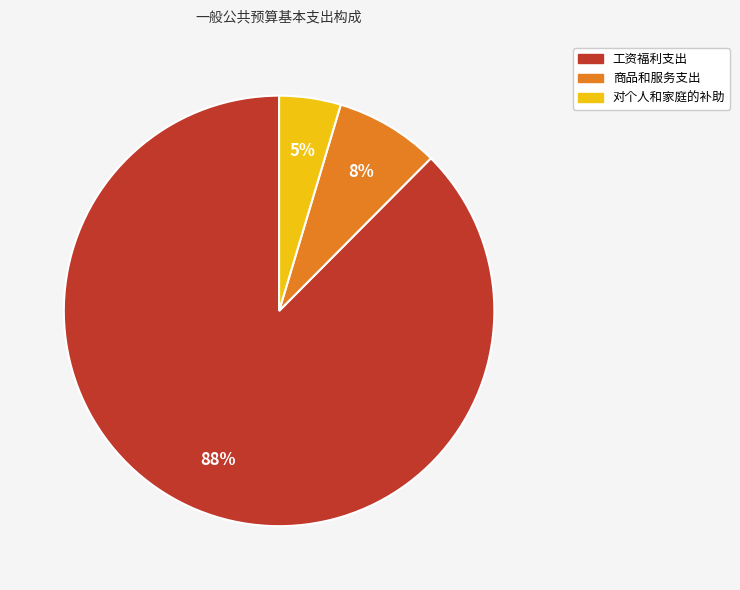

The 商品和服务支出 slice represents 8% of the pie. True or false?

True